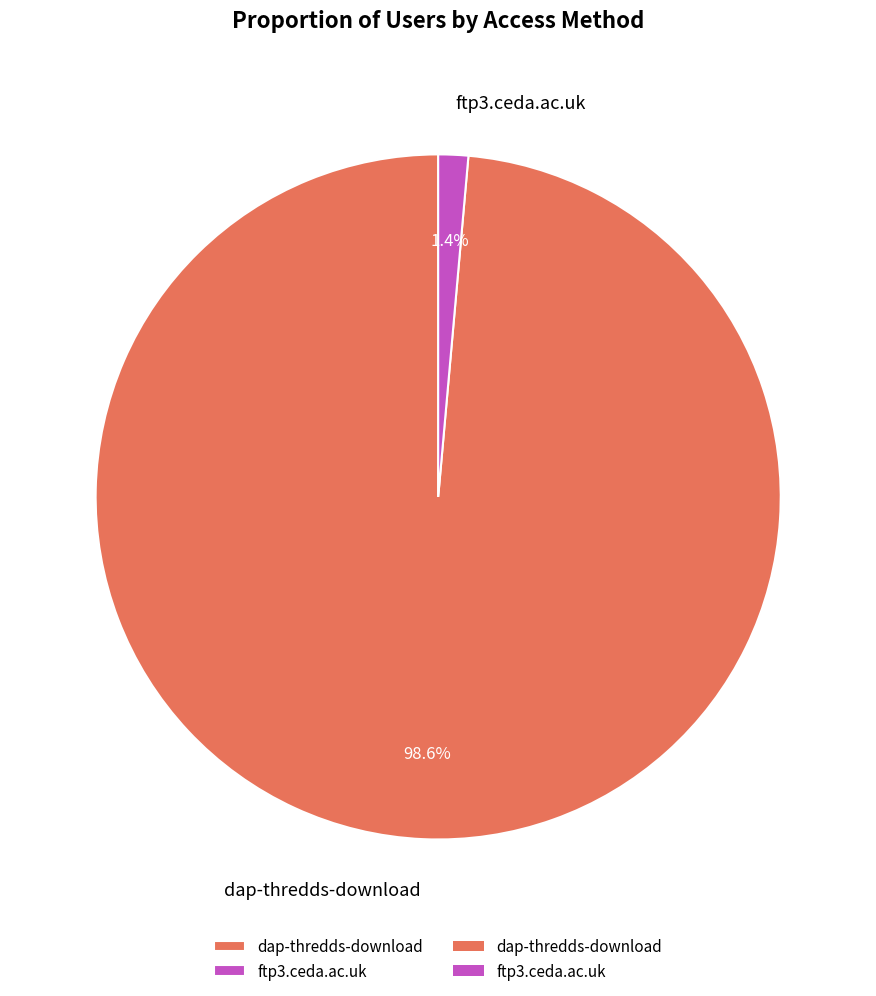

True or false: dap-thredds-download accounts for 99% of the total.

True